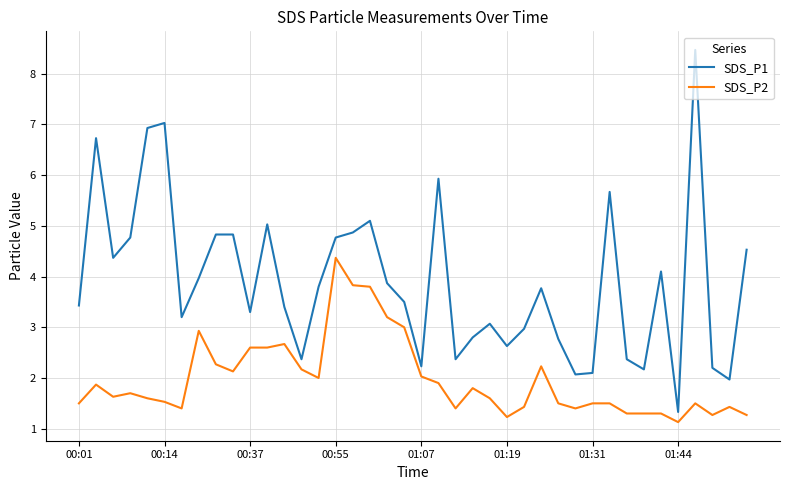

What is the difference between the maximum and minimum values in the SDS_P2 series?

3.2